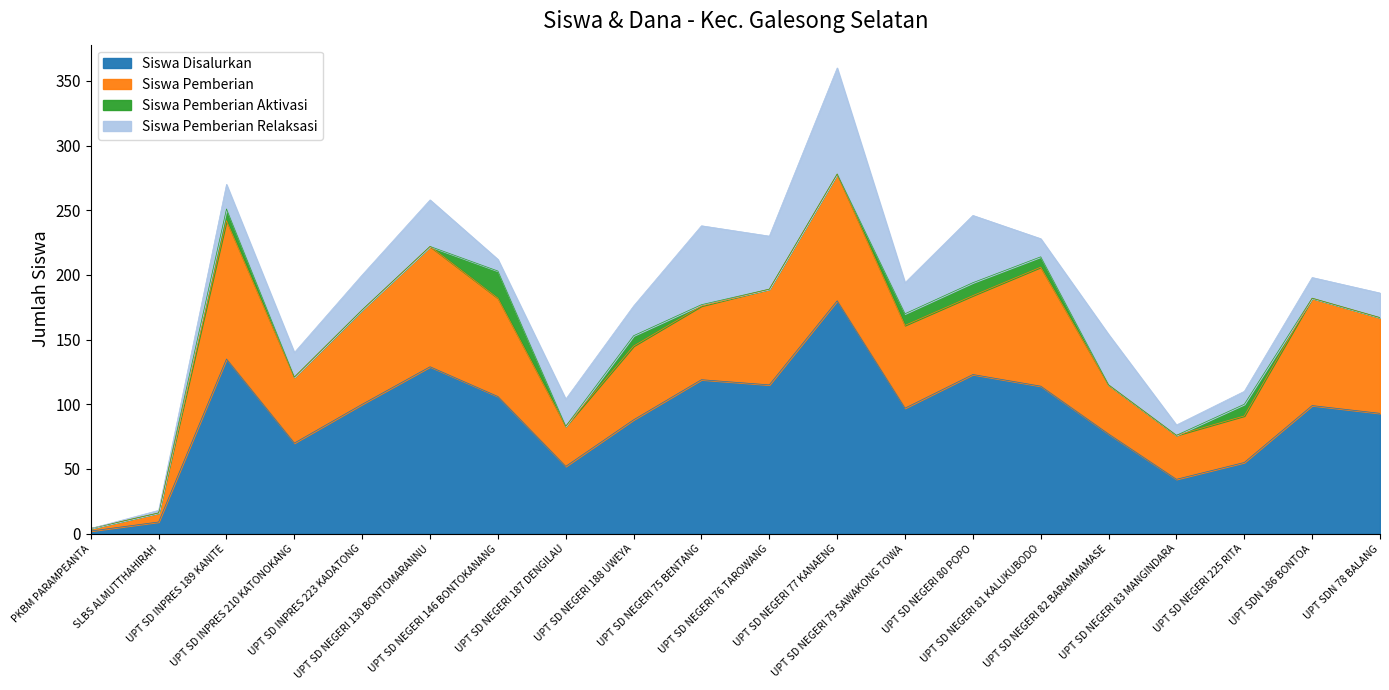

At which category does Siswa Pemberian reach its first local peak?

UPT SD INPRES 189 KANITE